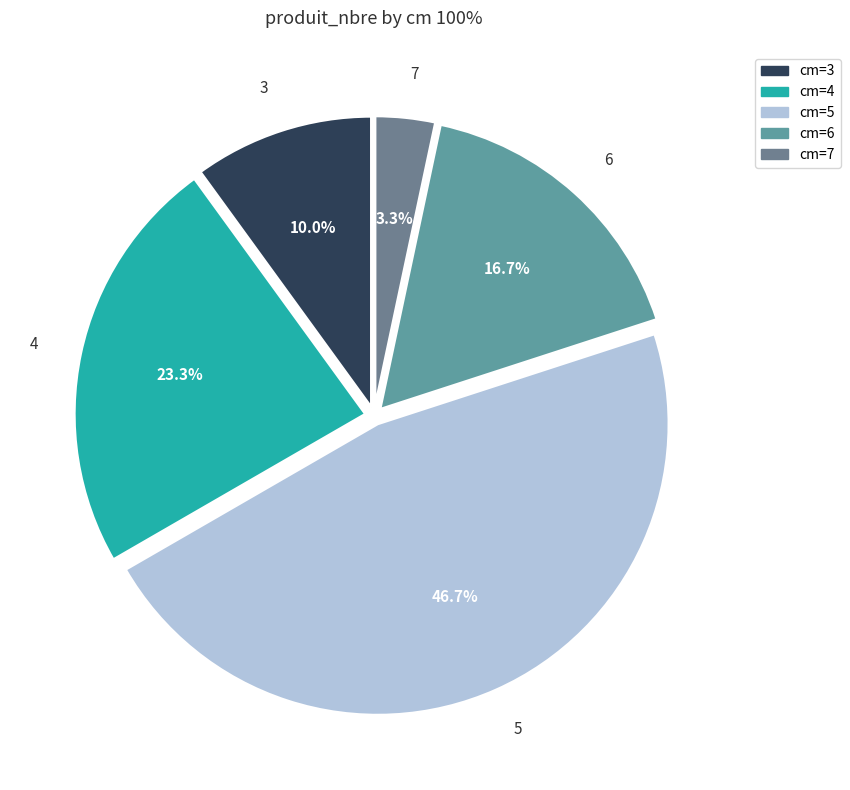

Between 5 and 6, which is larger?

5